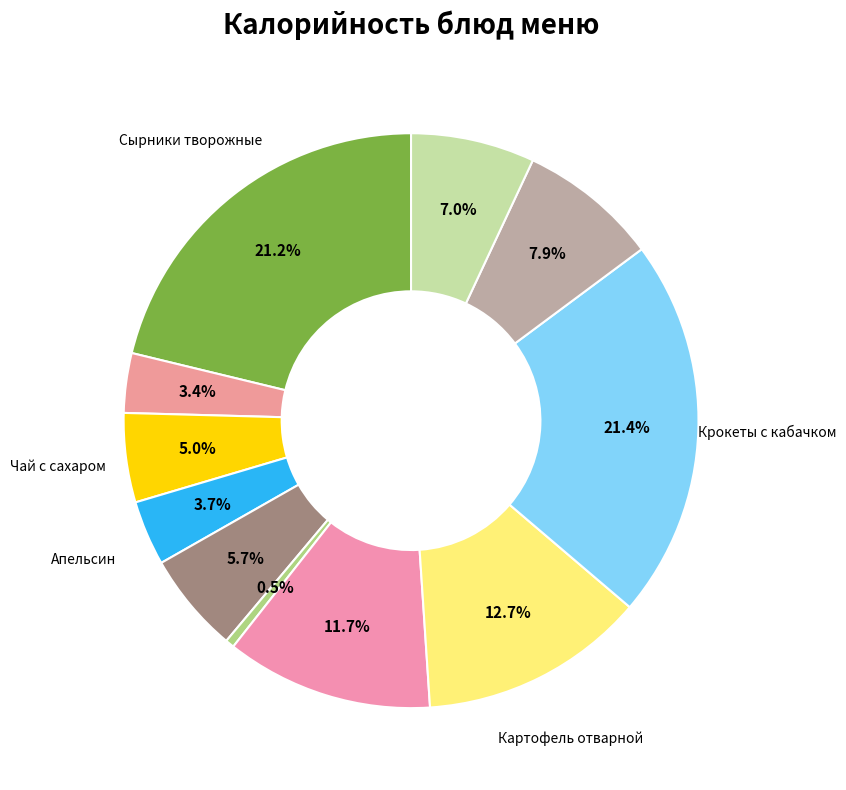

Which category has the biggest portion of the pie?

Крокеты с кабачком